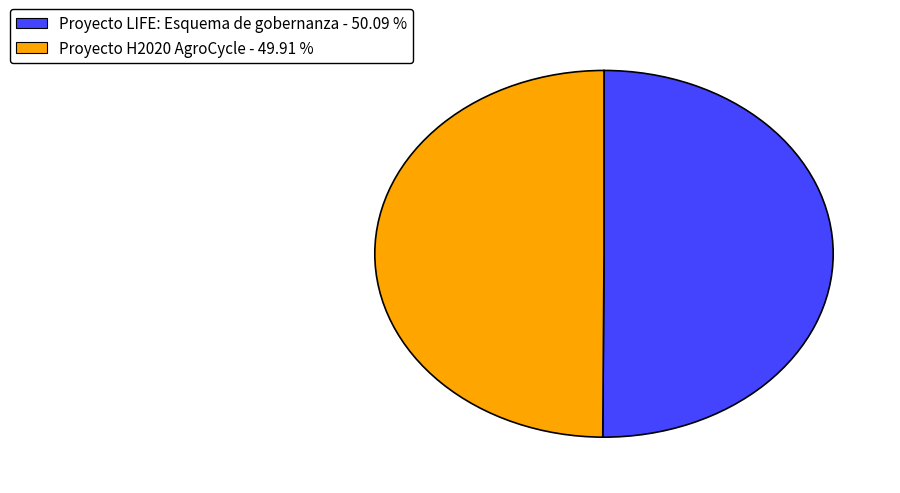

What is the ratio of the value at Proyecto LIFE: Esquema de gobernanza - 50.09 % to the value at Proyecto H2020 AgroCycle - 49.91 %?

1.0